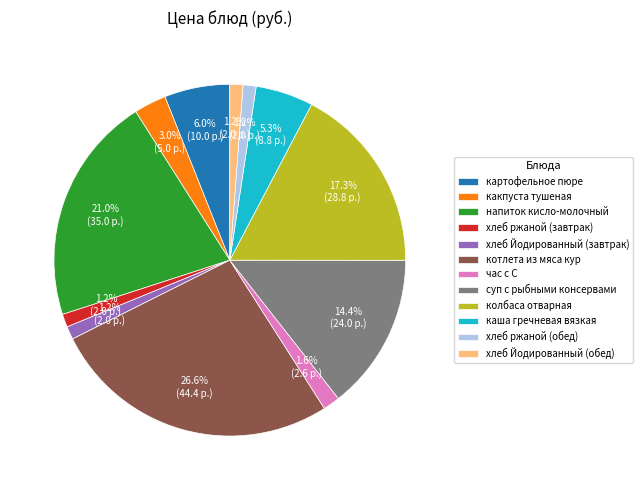

Which slice is the largest?

котлета из мяса кур